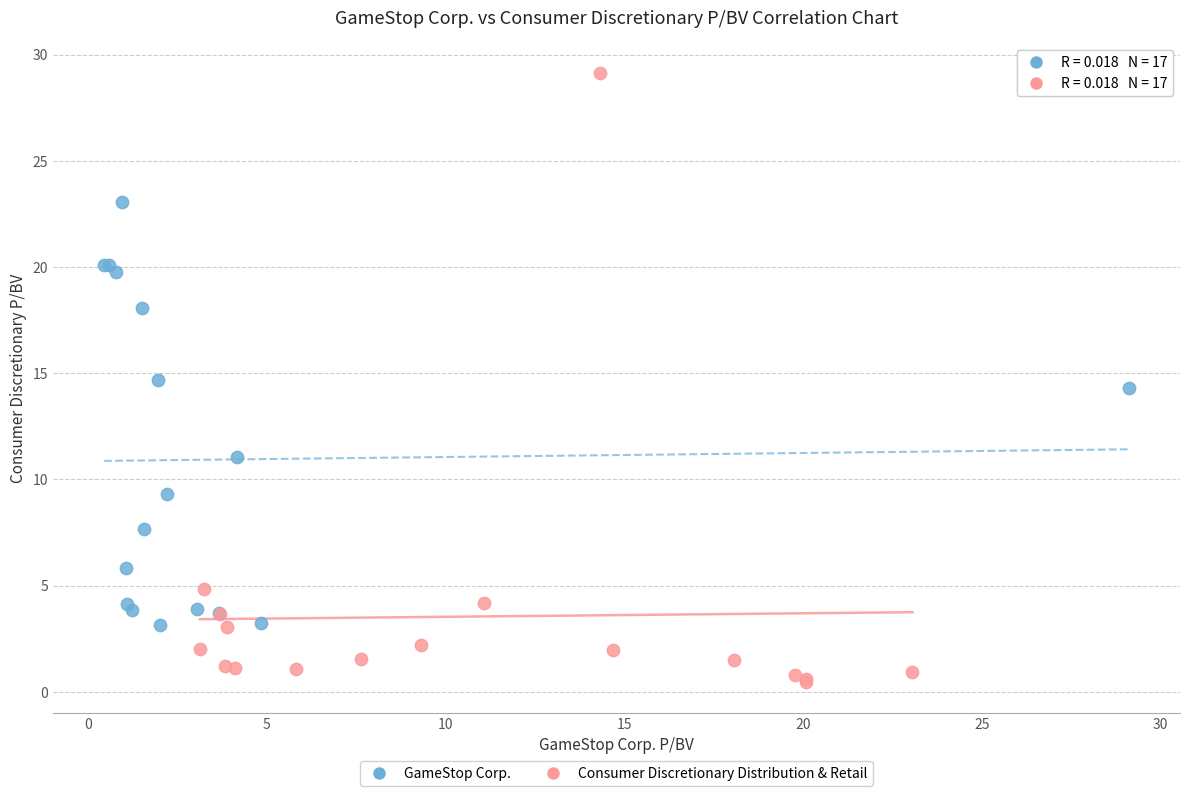

What are all the series names shown in the legend?

GameStop Corp., Consumer Discretionary Distribution & Retail